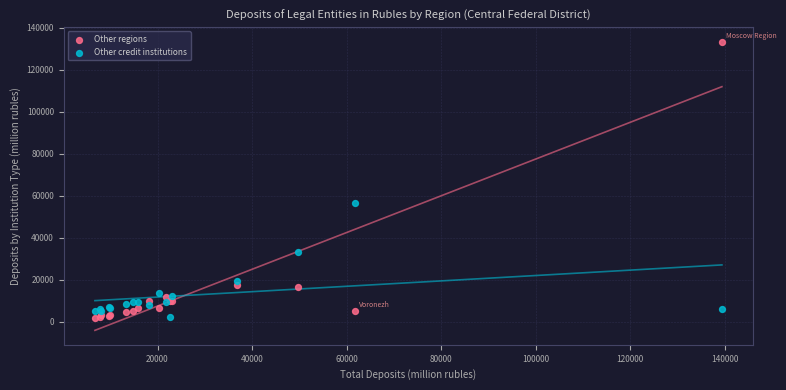

In the Other credit institutions series, what Y value is closest to 29313?

33087